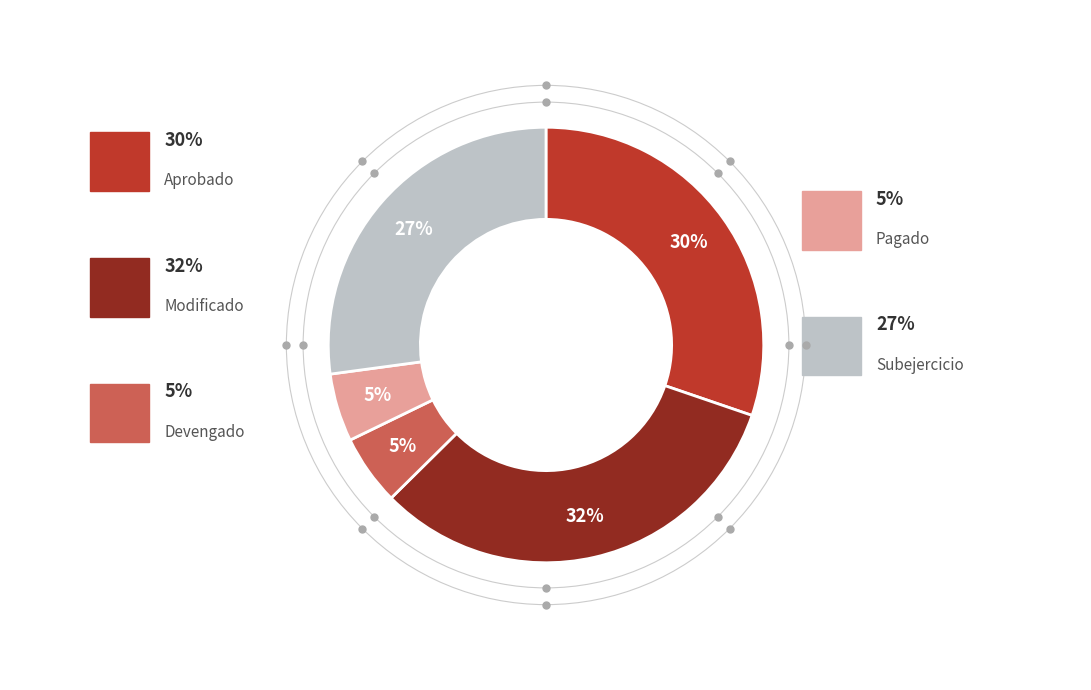

What percentage is the Aprobado slice, to the nearest percent?

30%